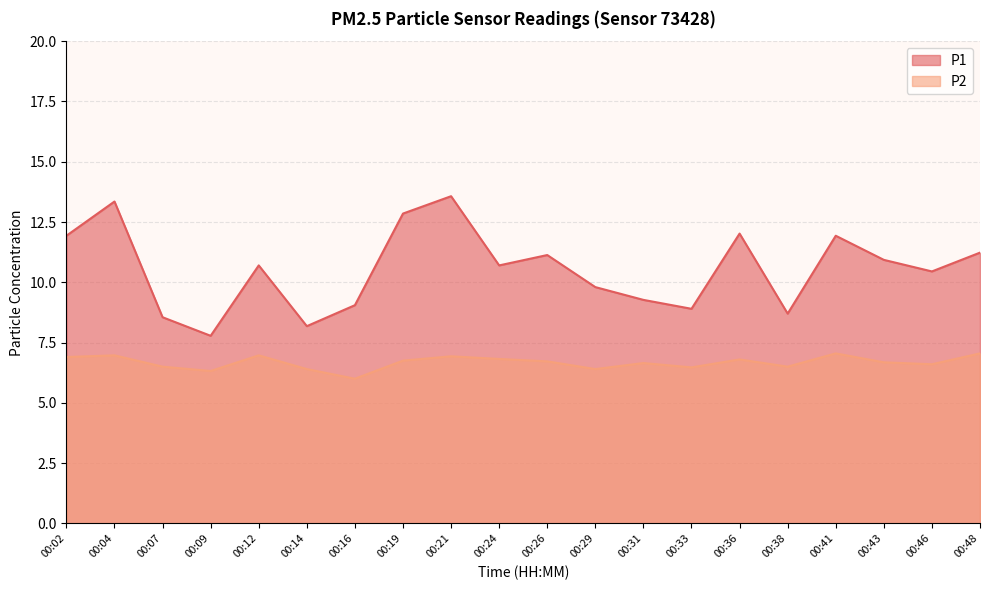

The value of P1 at 00:31 is 9.3. True or false?

True